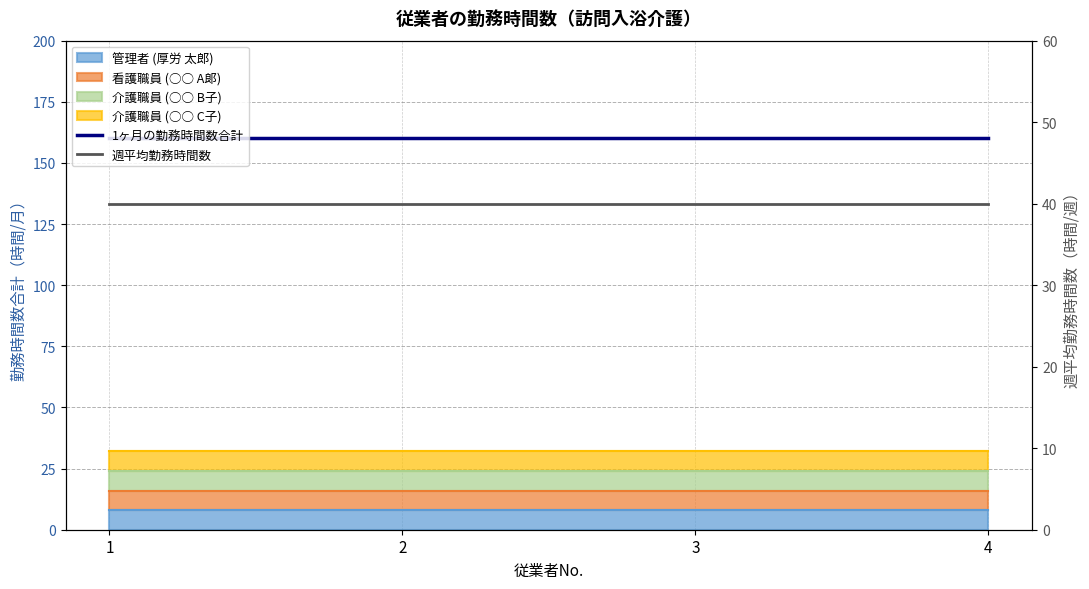

What value does the 1ヶ月の勤務時間数合計 series have at 2?

160